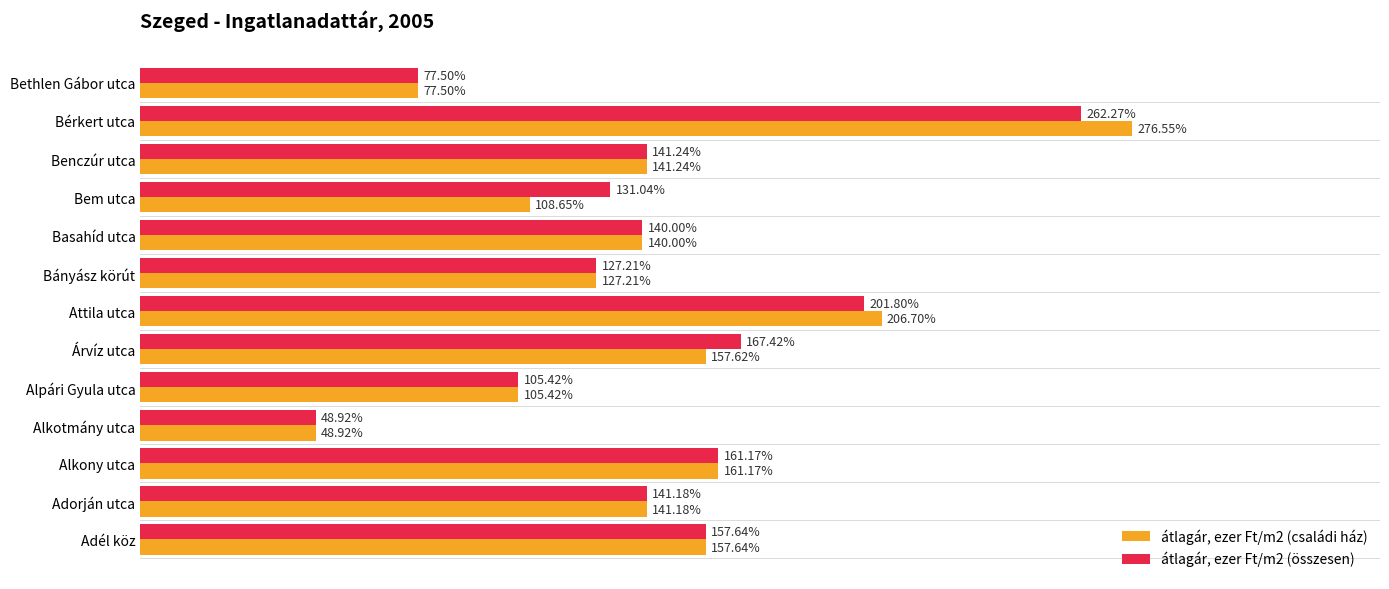

At which category does the chart reach its peak across all series?

Bérkert utca